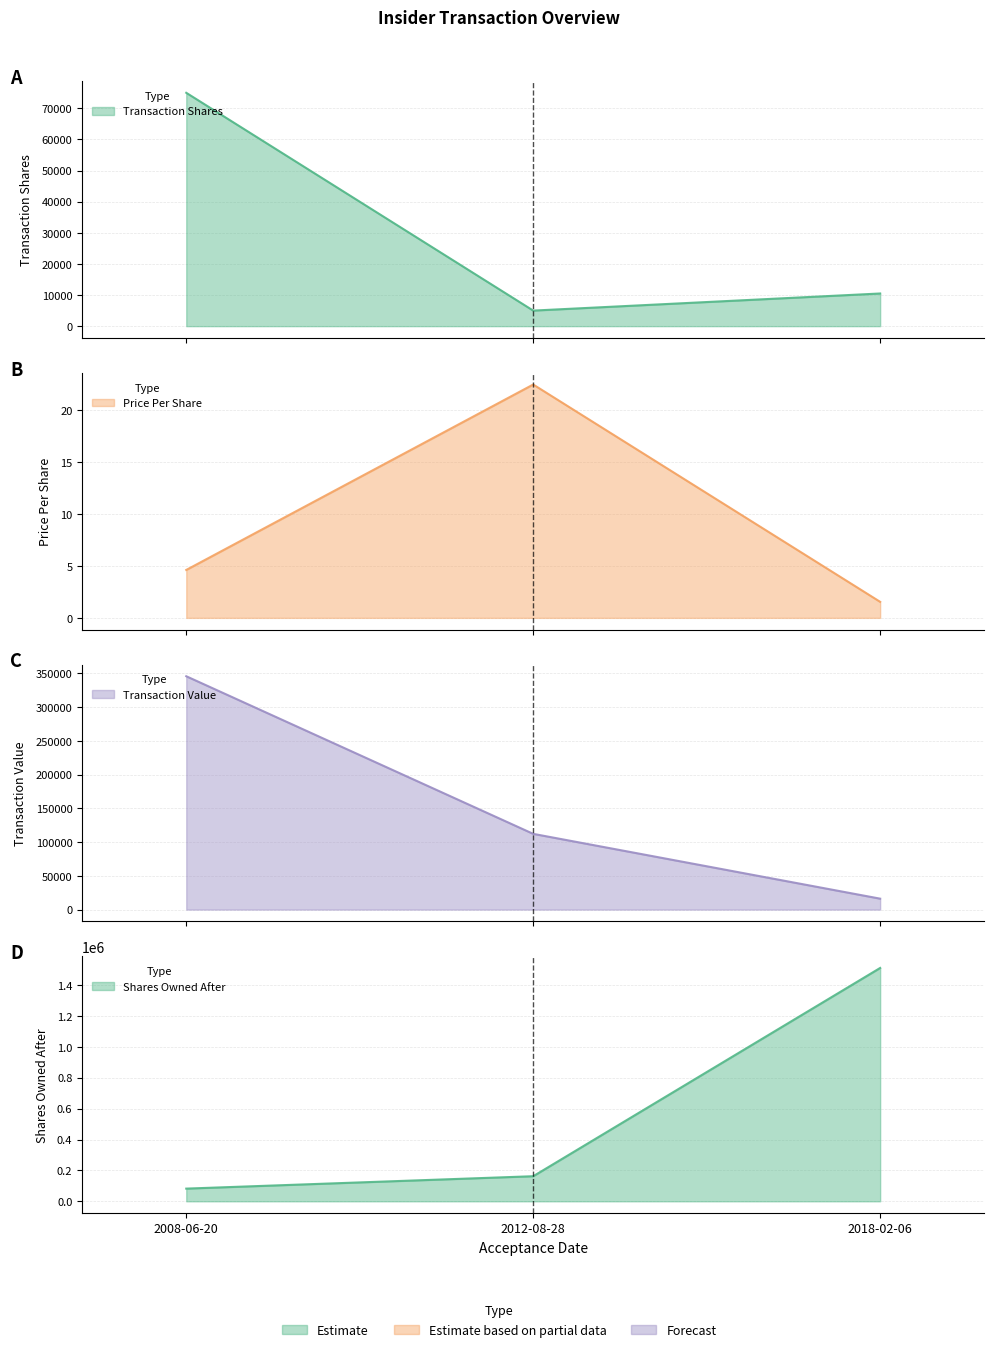

What are all the series names shown in the legend?

Transaction Shares line, Price Per Share line, Transaction Value line, Shares Owned After line